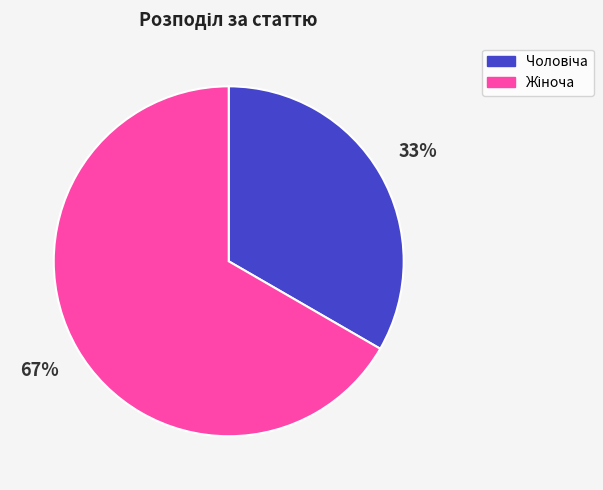

To the nearest percent, what is the average slice percentage?

50%